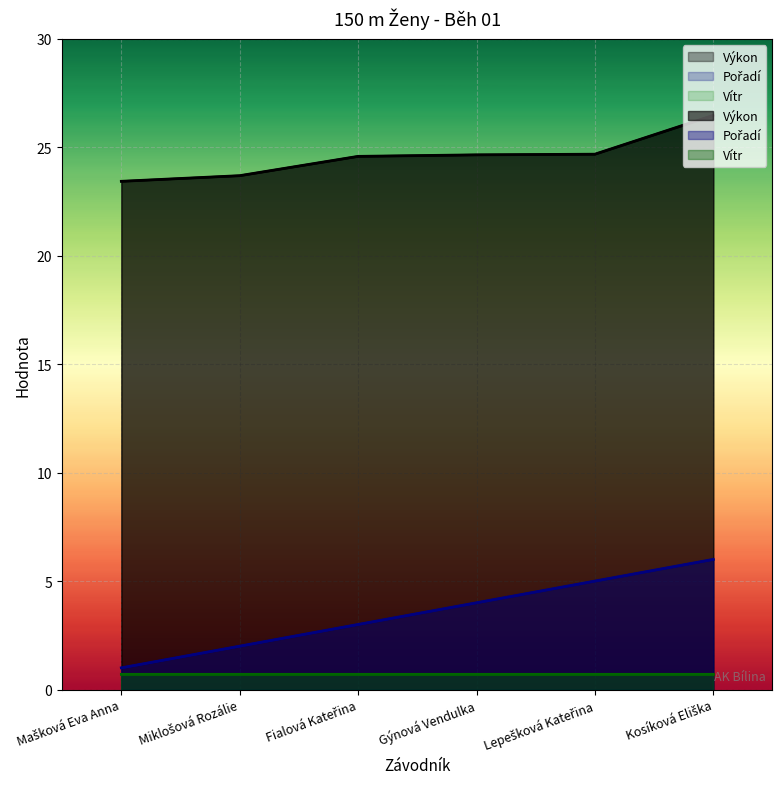

True or false: Pořadí has more than 2 interior local peaks.

False